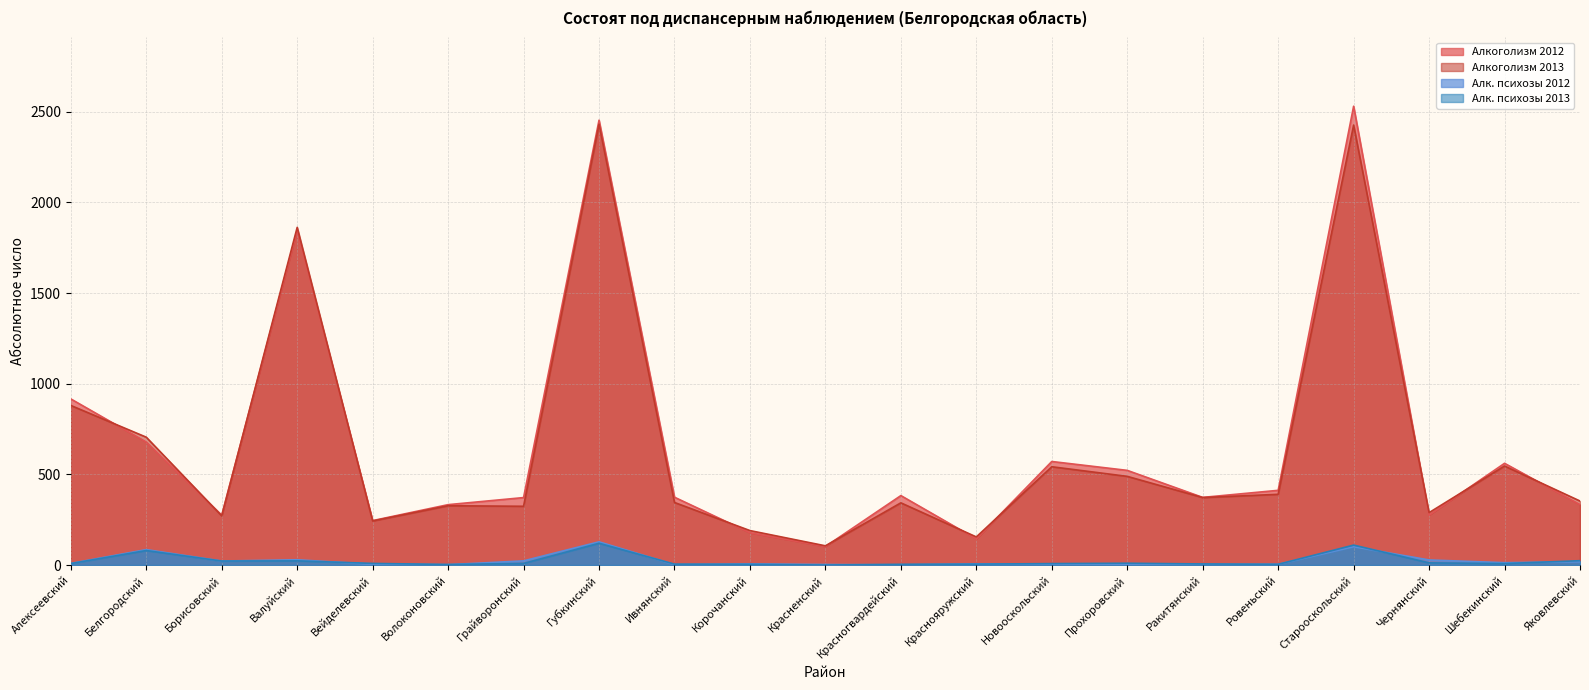

Does the chart have visible grid lines?

Yes